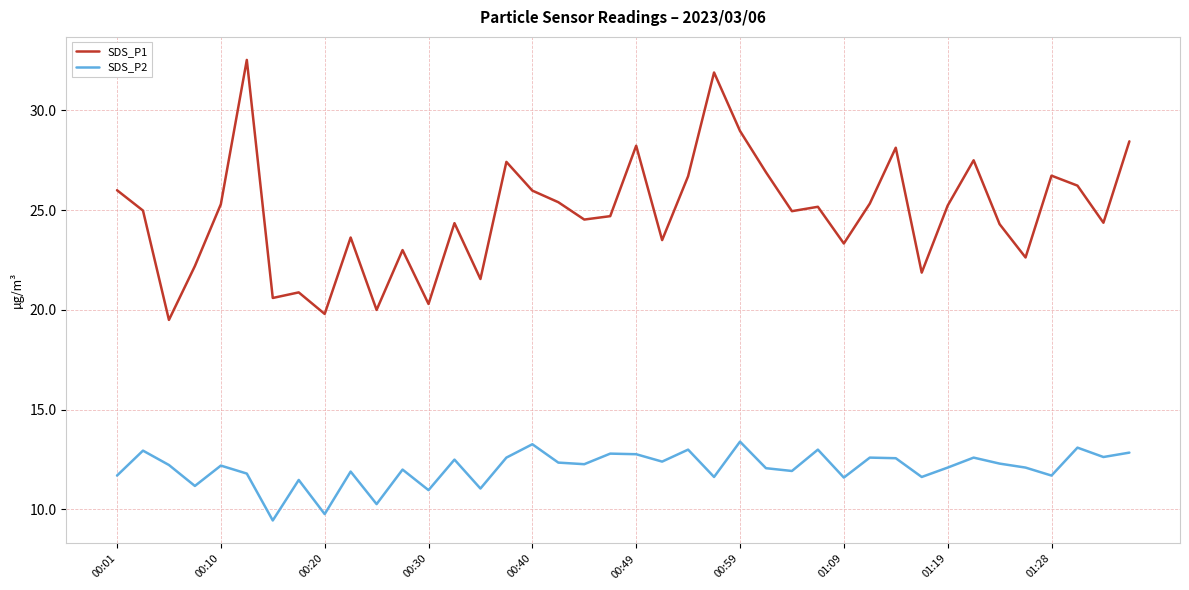

What is the difference between the maximum and minimum values in the SDS_P1 series?

13.0